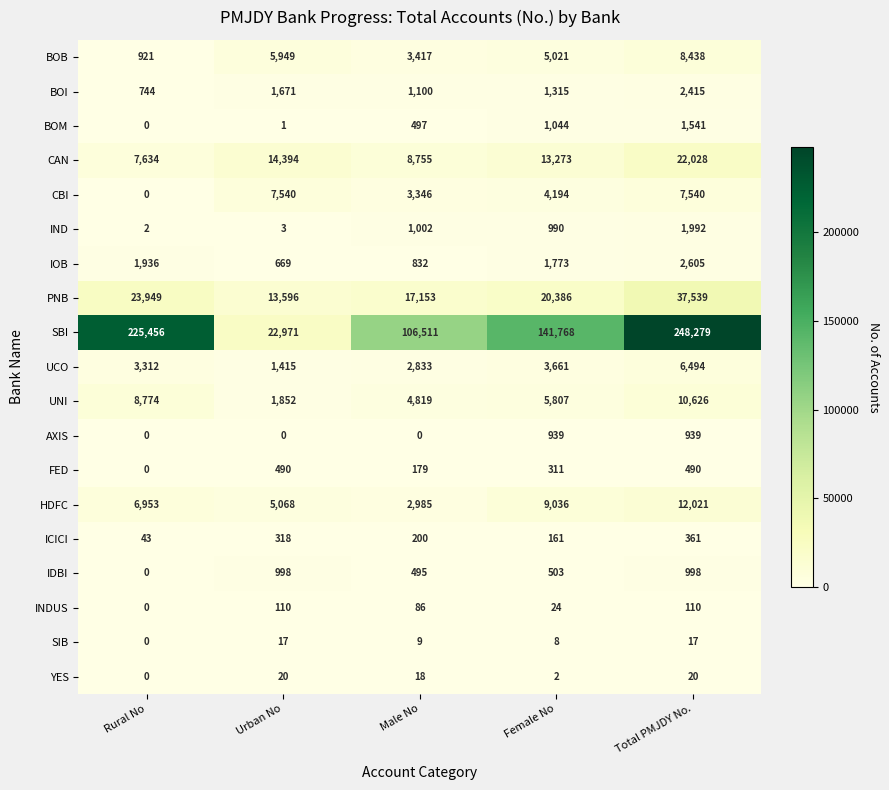

At which category is the sum across all series the highest?

Total PMJDY No.